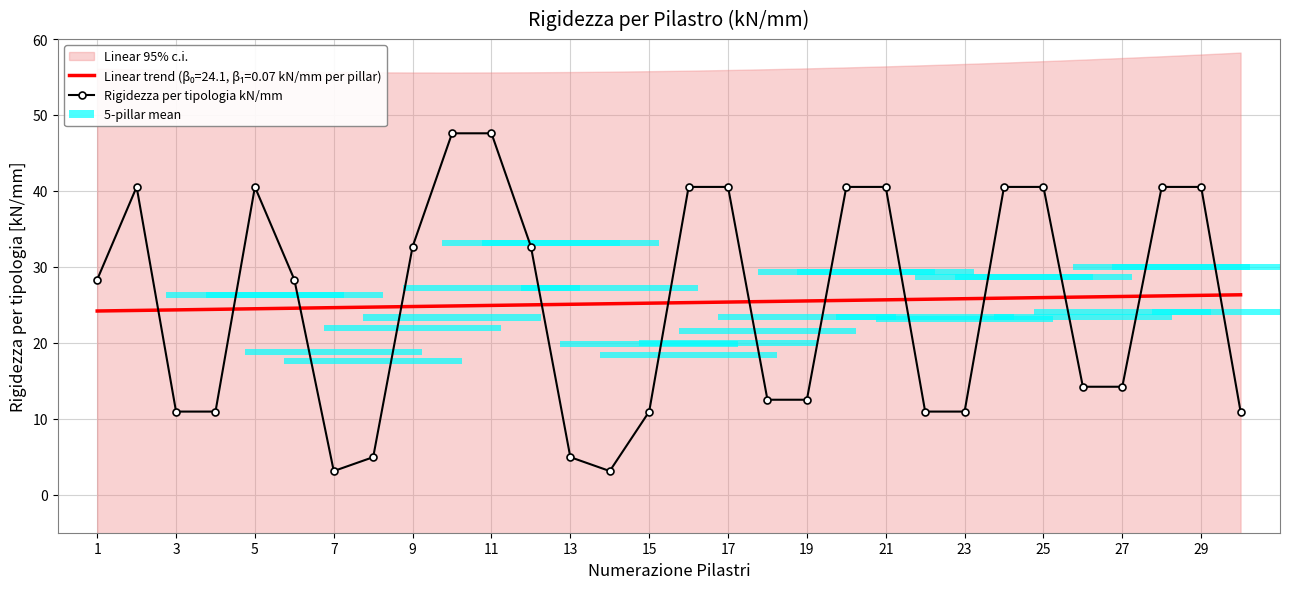

Is it true that Rigidezza per tipologia kN/mm equals 16.9 at 25?

False